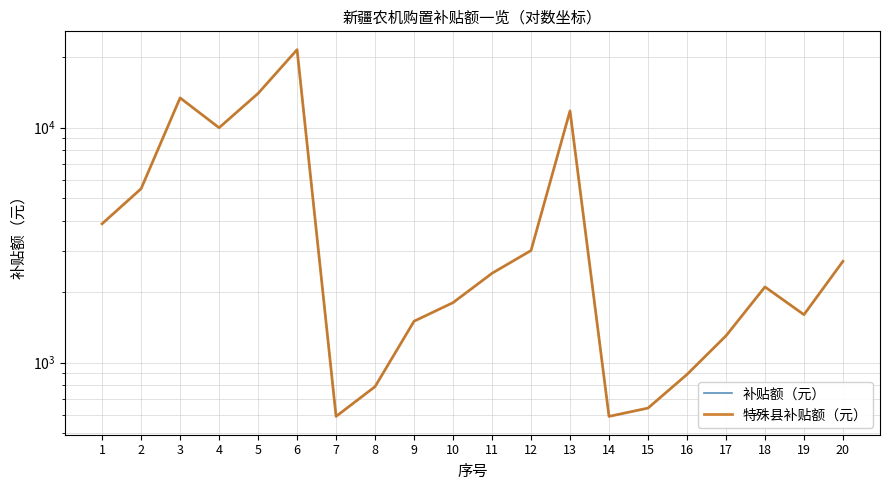

What is the greatest value displayed?

21500